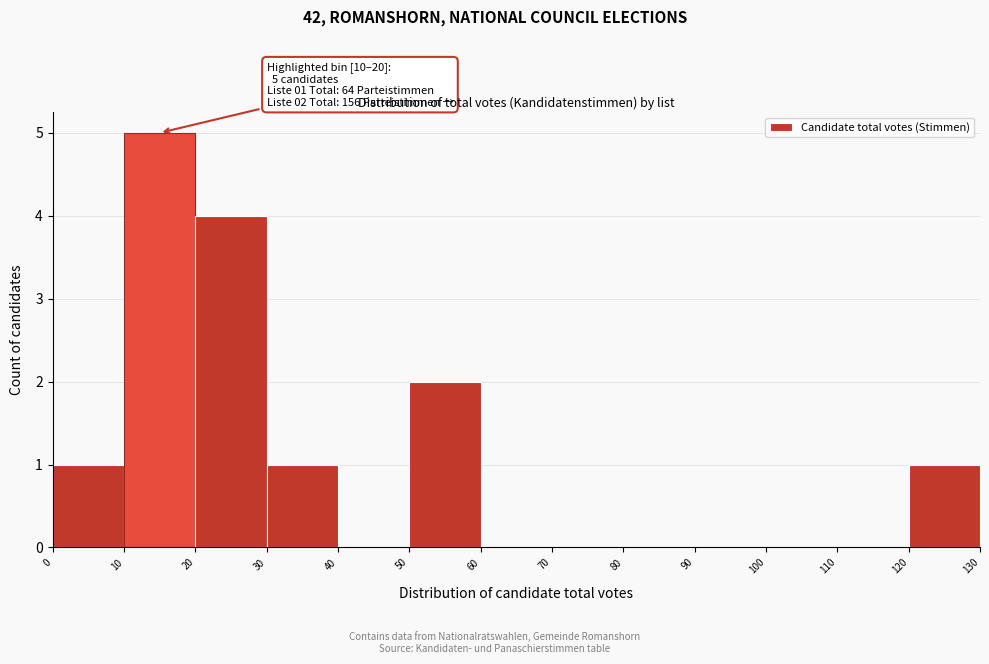

Over which range of the x-axis is the bar tallest?

10 to 20